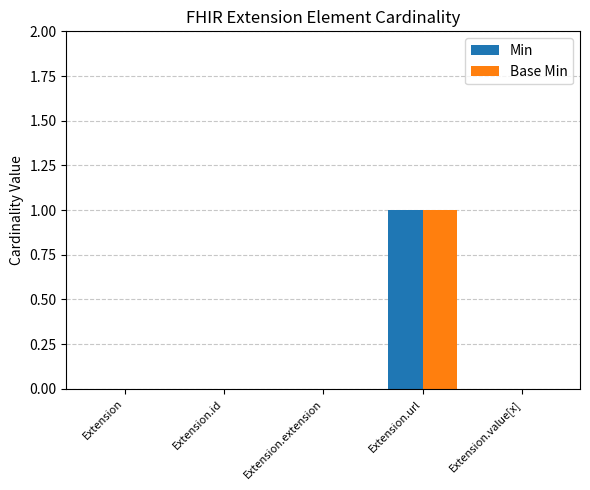

True or false: Min has a value of 0 at Extension.

True